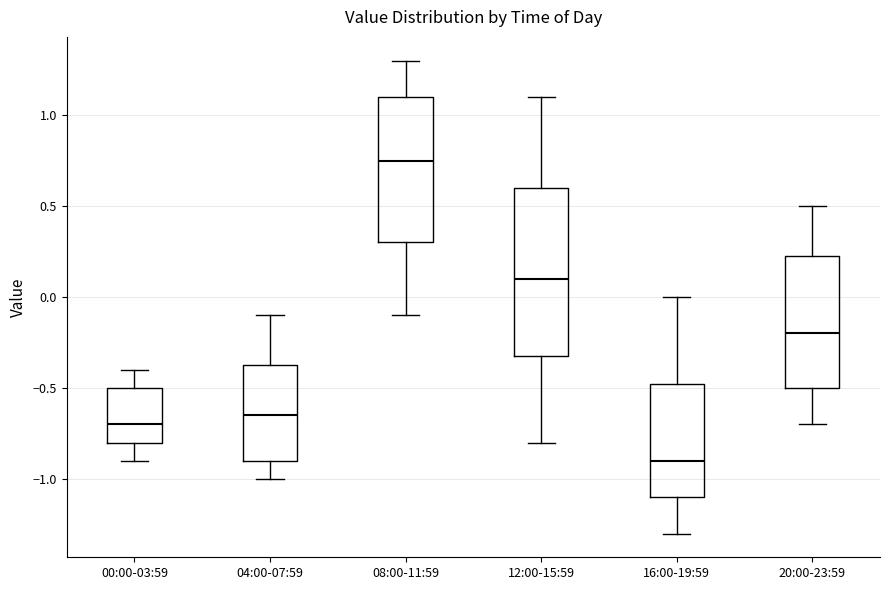

Which box is the tallest, from its lower edge to its upper edge?

12:00-15:59